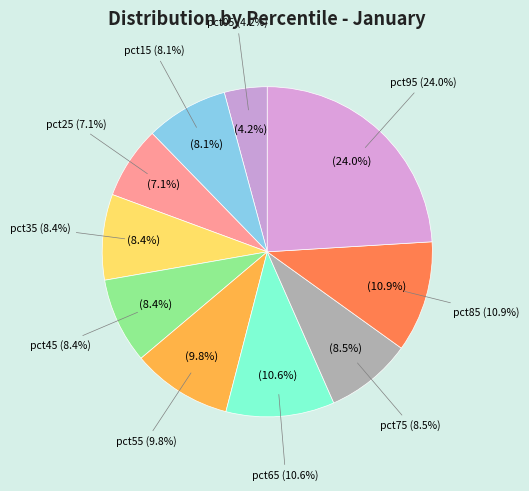

Does any single category account for the majority?

No